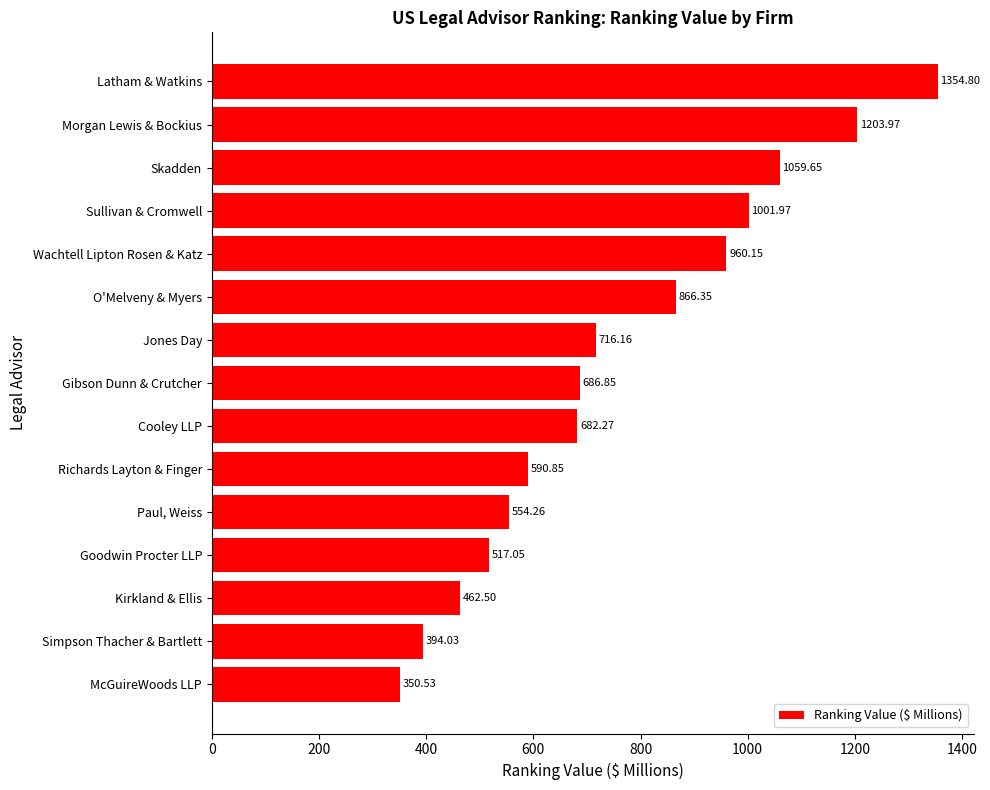

What is the difference between the second highest and minimum values?

853.4